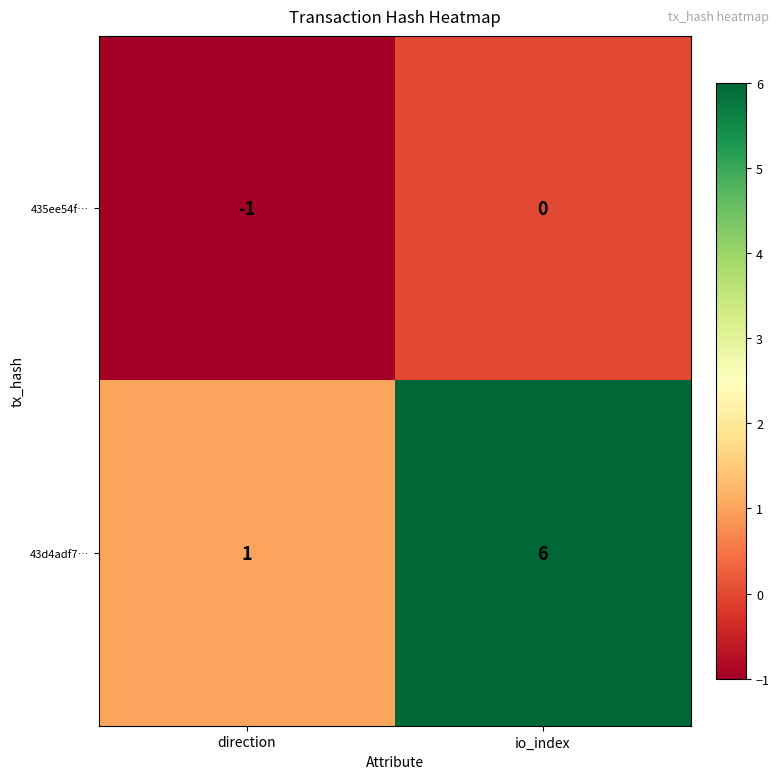

Reading left to right, extract all data points from this chart.

435ee54f…: -1	0
43d4adf7…: 1	6